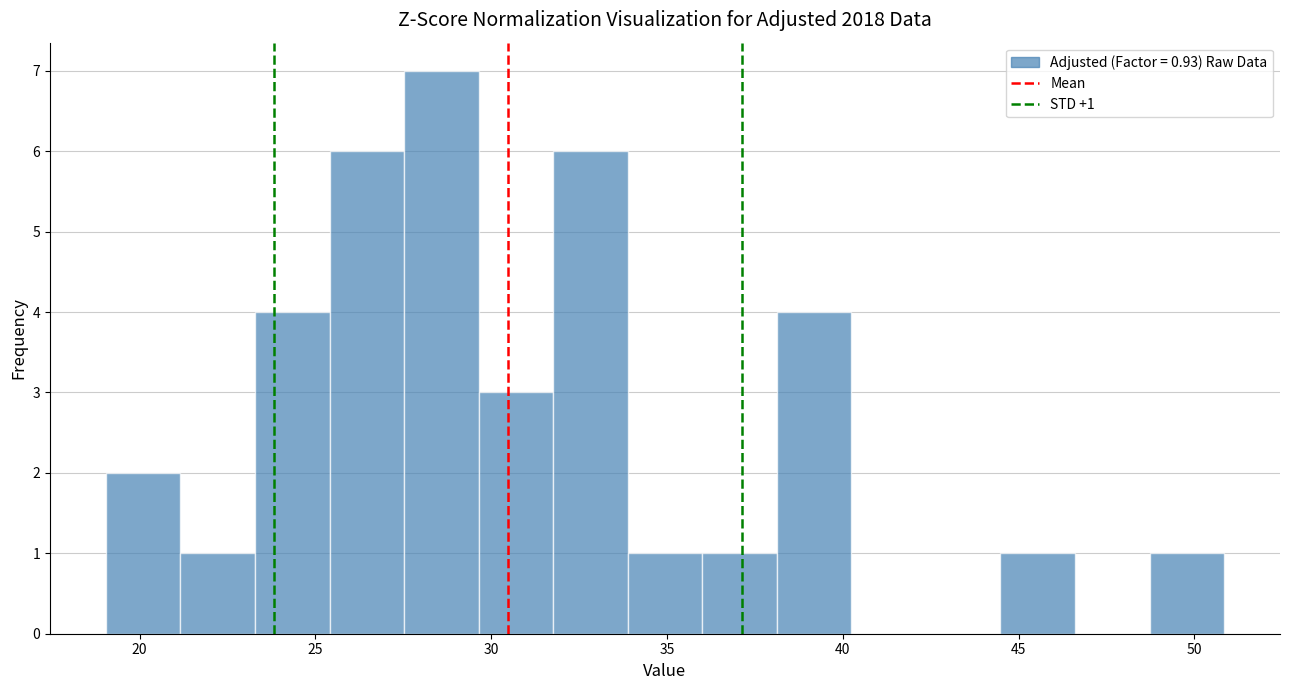

Which range on the x-axis has the tallest bar?

27.5 to 29.5